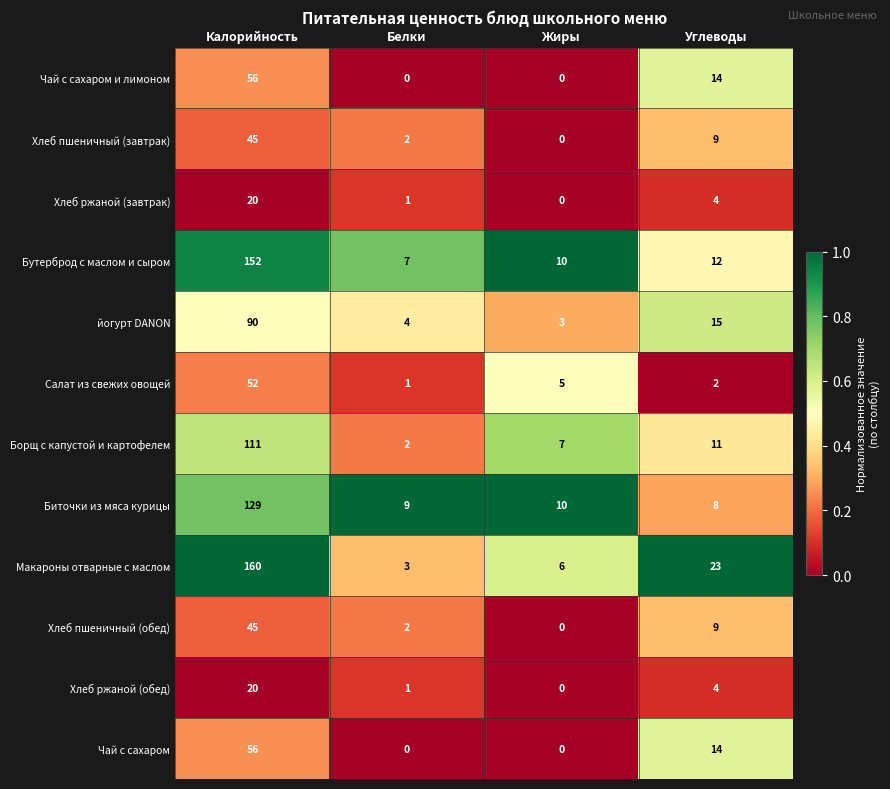

What is the sum of the йогурт DANON values at Белки and Калорийность?

94